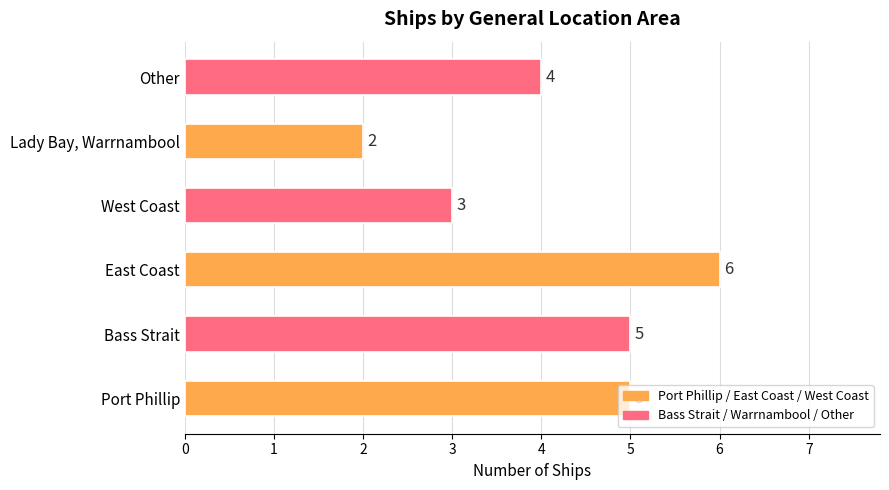

What is the approximate value at West Coast?

3